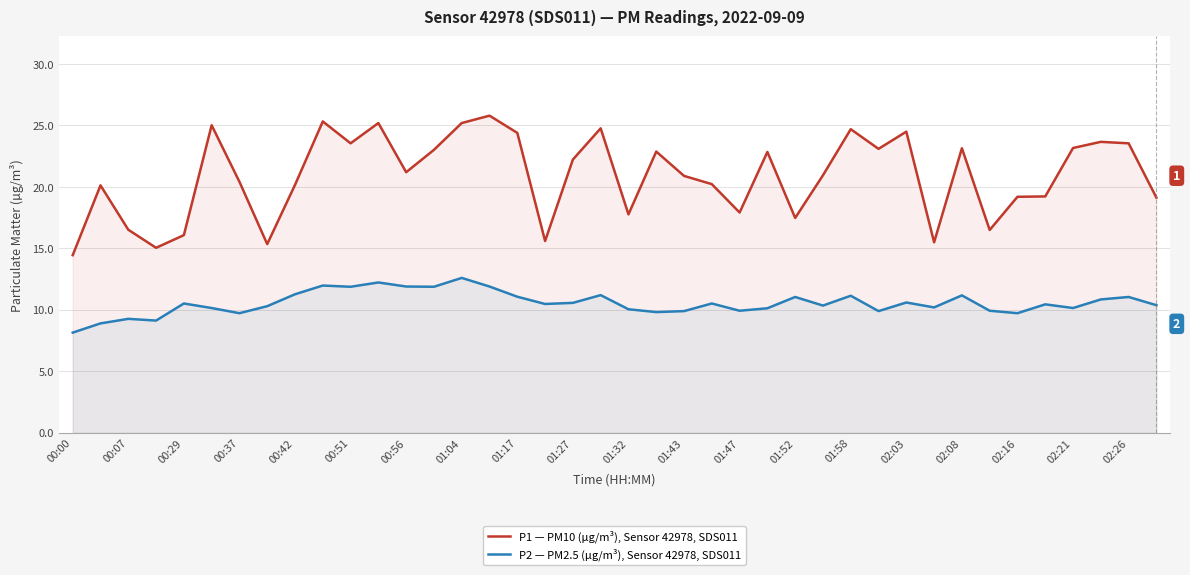

Rank the series by their average value, from lowest to highest.

P2 — PM2.5 (µg/m³), Sensor 42978, SDS011, P1 — PM10 (µg/m³), Sensor 42978, SDS011